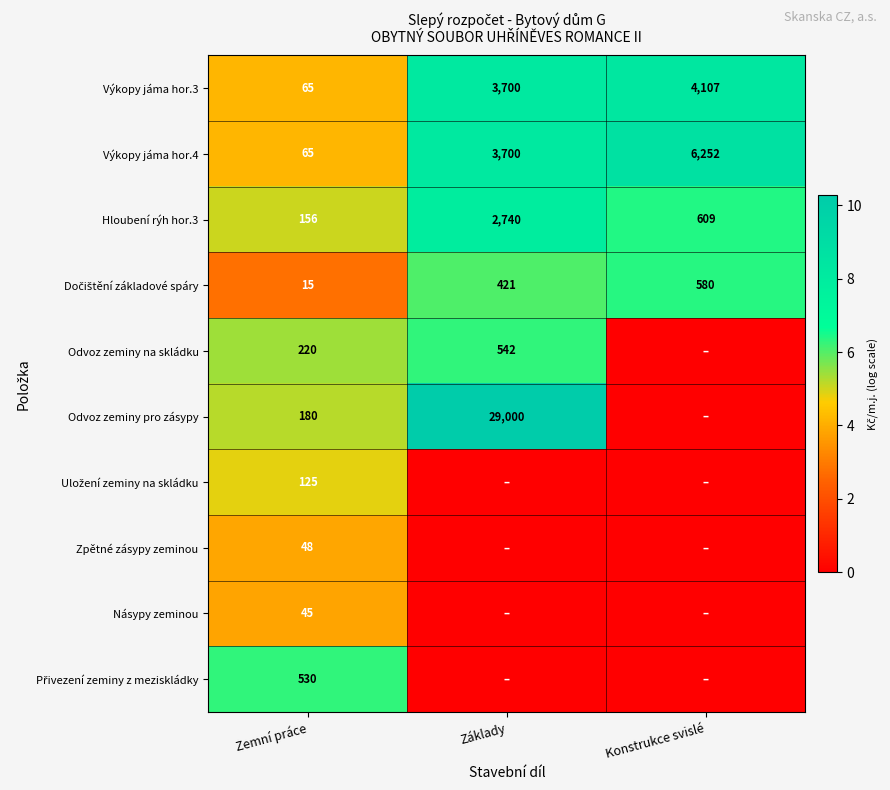

What is the difference between the highest and lowest values at Zemní práce?

515